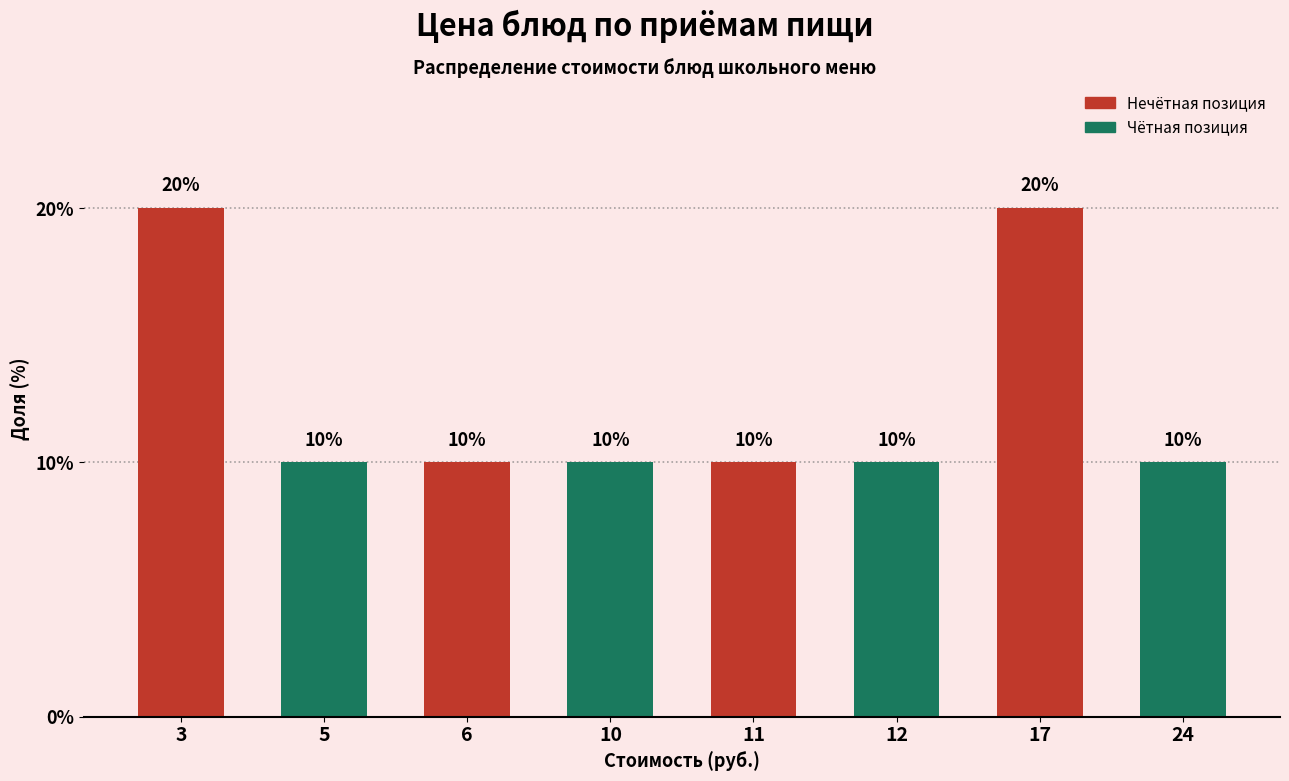

Reading left to right, extract all data points from this chart.

20	10	10	10	10	10	20	10